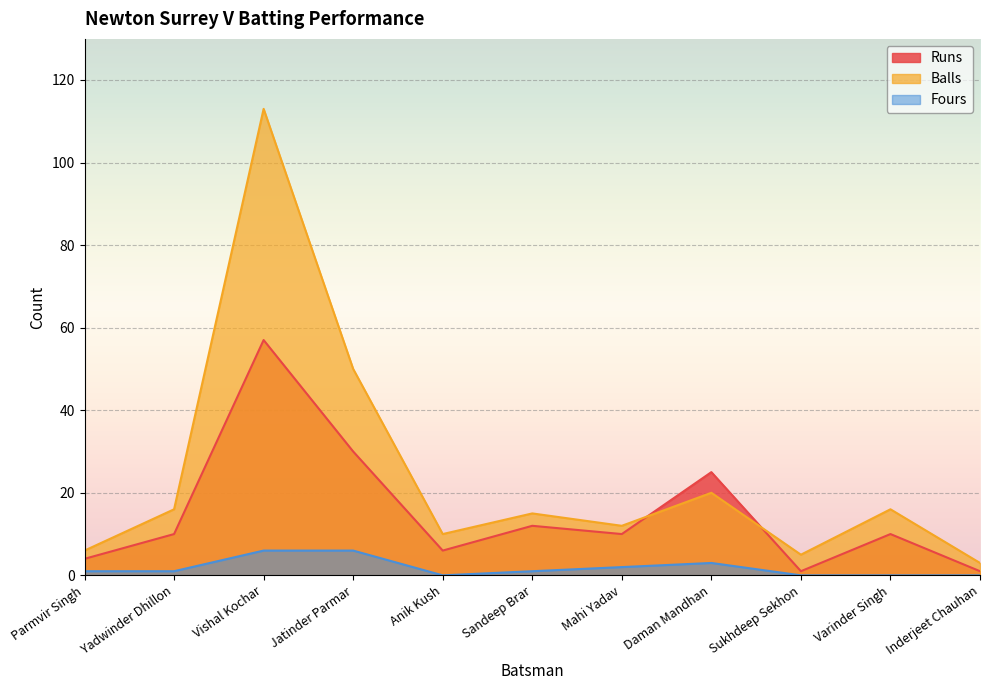

What is the total value across all series at Parmvir Singh?

11